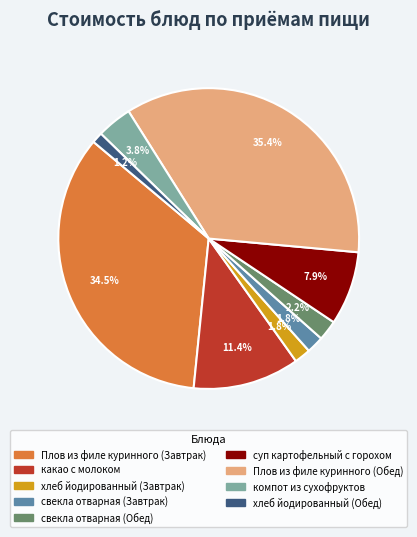

How many segments does this pie chart have?

9